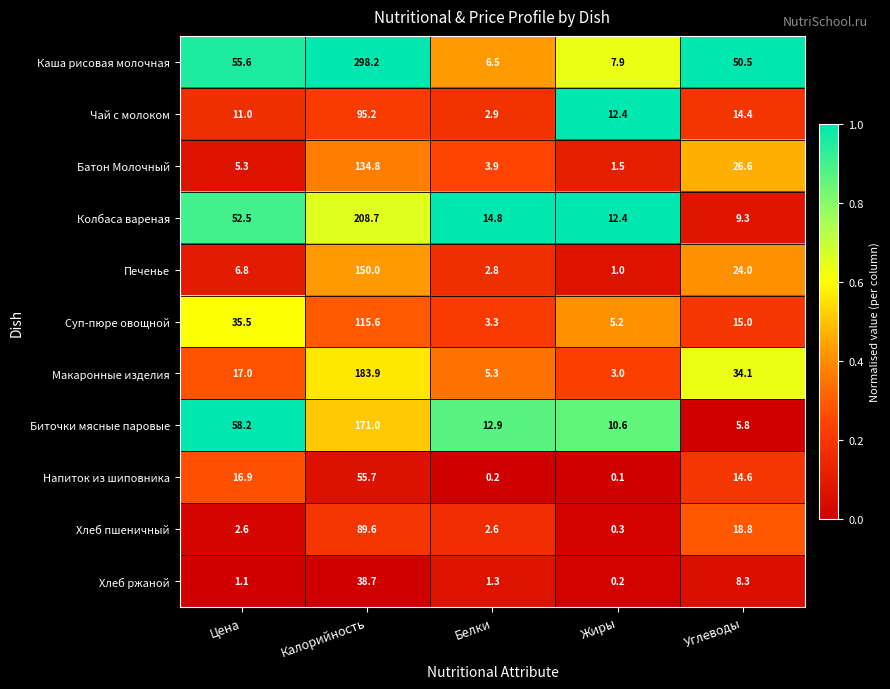

At Калорийность, list the series in order from smallest to largest.

Хлеб ржаной, Напиток из шиповника, Хлеб пшеничный, Чай с молоком, Суп-пюре овощной, Батон Молочный, Печенье, Биточки мясные паровые, Макаронные изделия, Колбаса вареная, Каша рисовая молочная